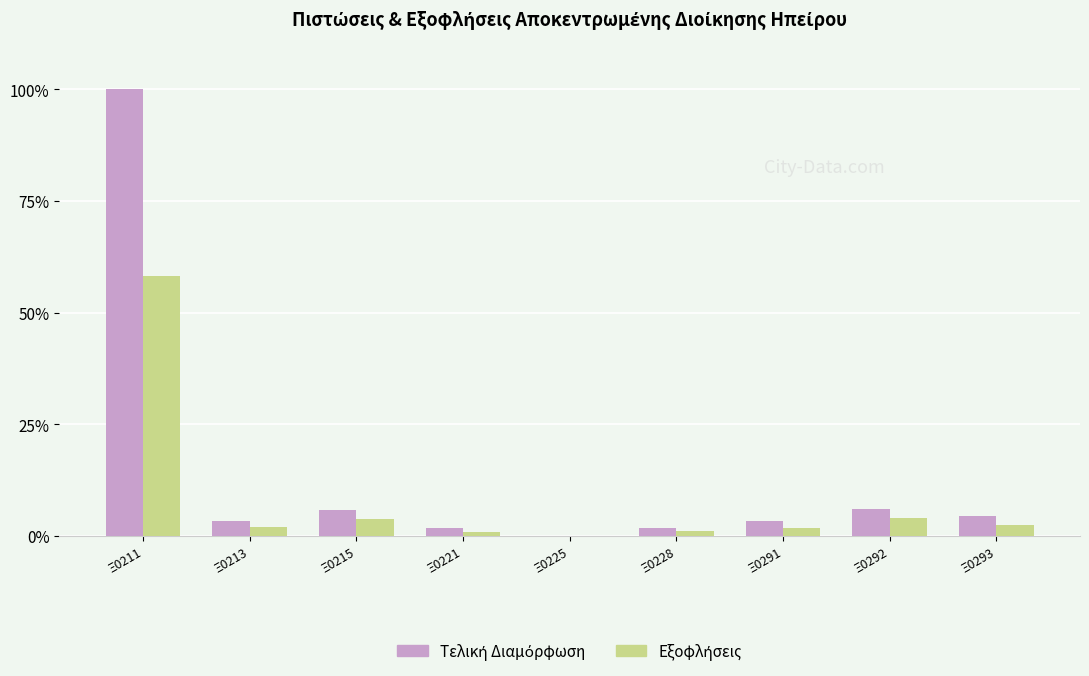

How many distinct data groups are displayed?

2